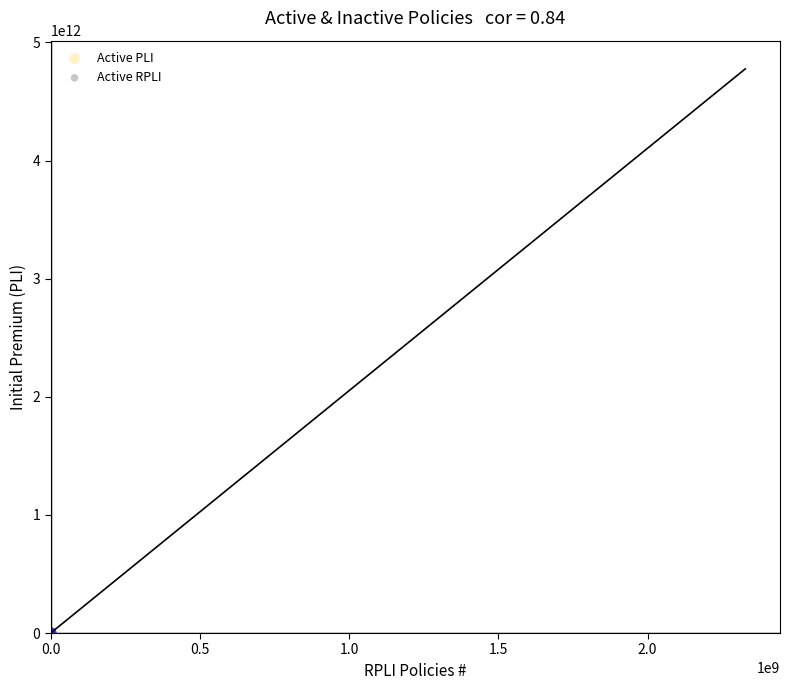

What are all the series names shown in the legend?

Active PLI, Active RPLI